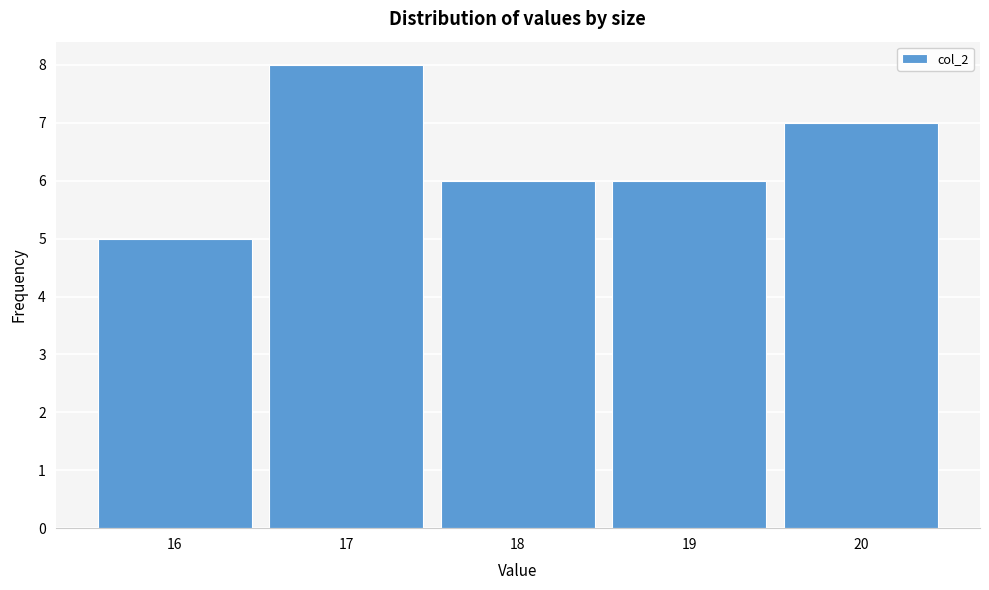

Reading right to left, list all the values displayed in this chart.

20=7	19=6	18=6	17=8	16=5